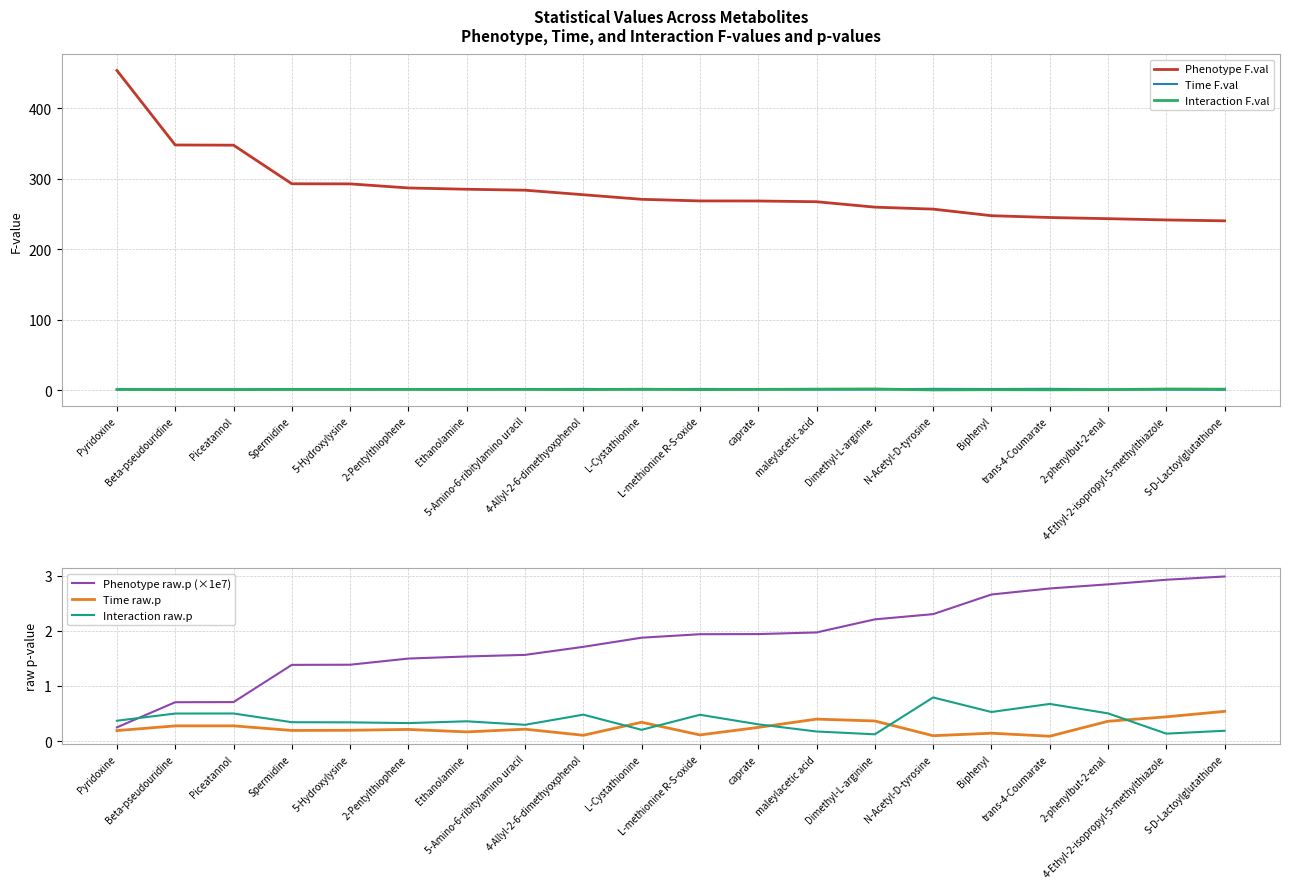

True or false: Interaction raw.p has more than 2 interior local peaks.

True